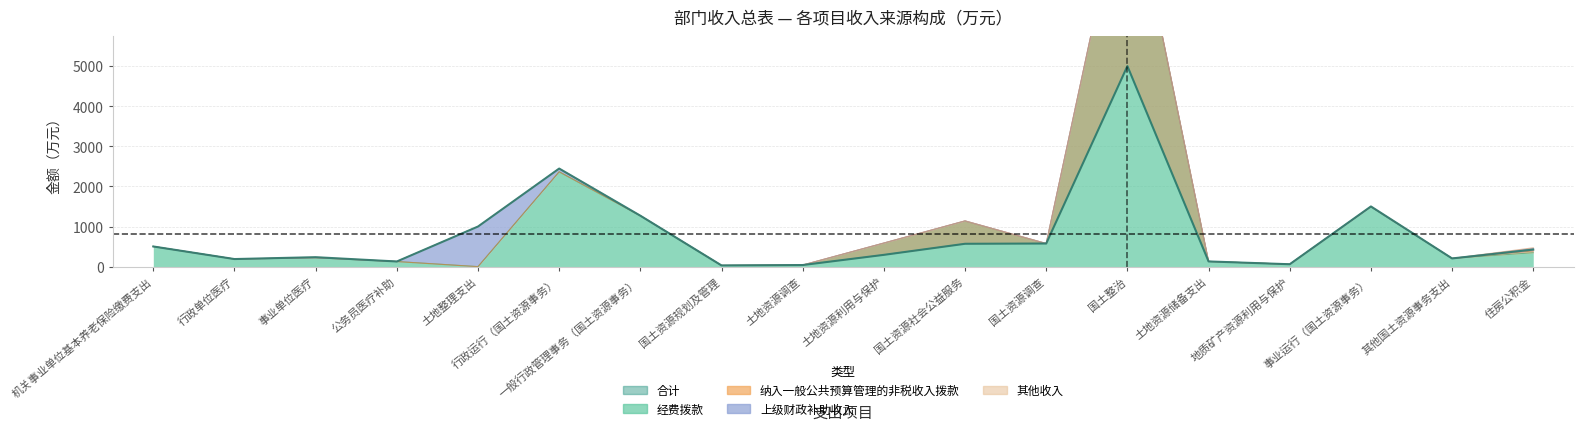

What is the highest value of the 纳入一般公共预算管理的非税收入拨款 series?

5000.0